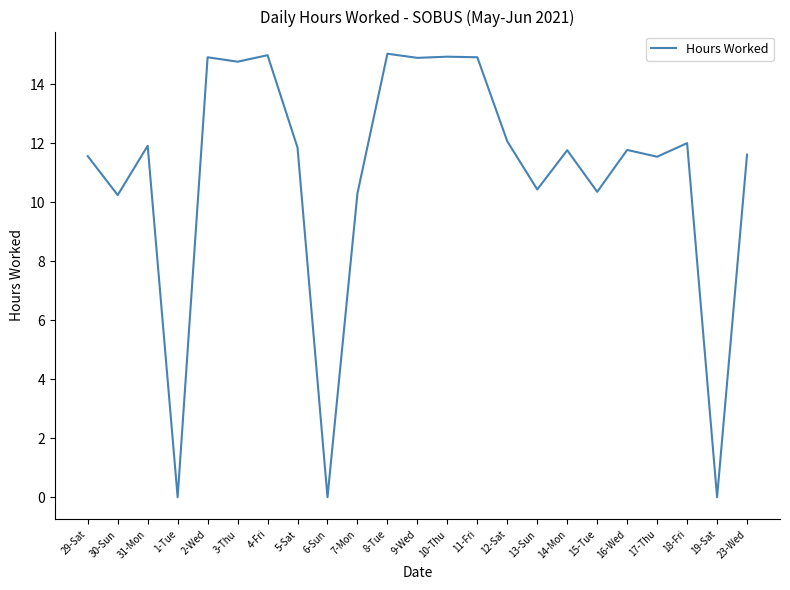

At which label does the data first exceed 11?

29-Sat